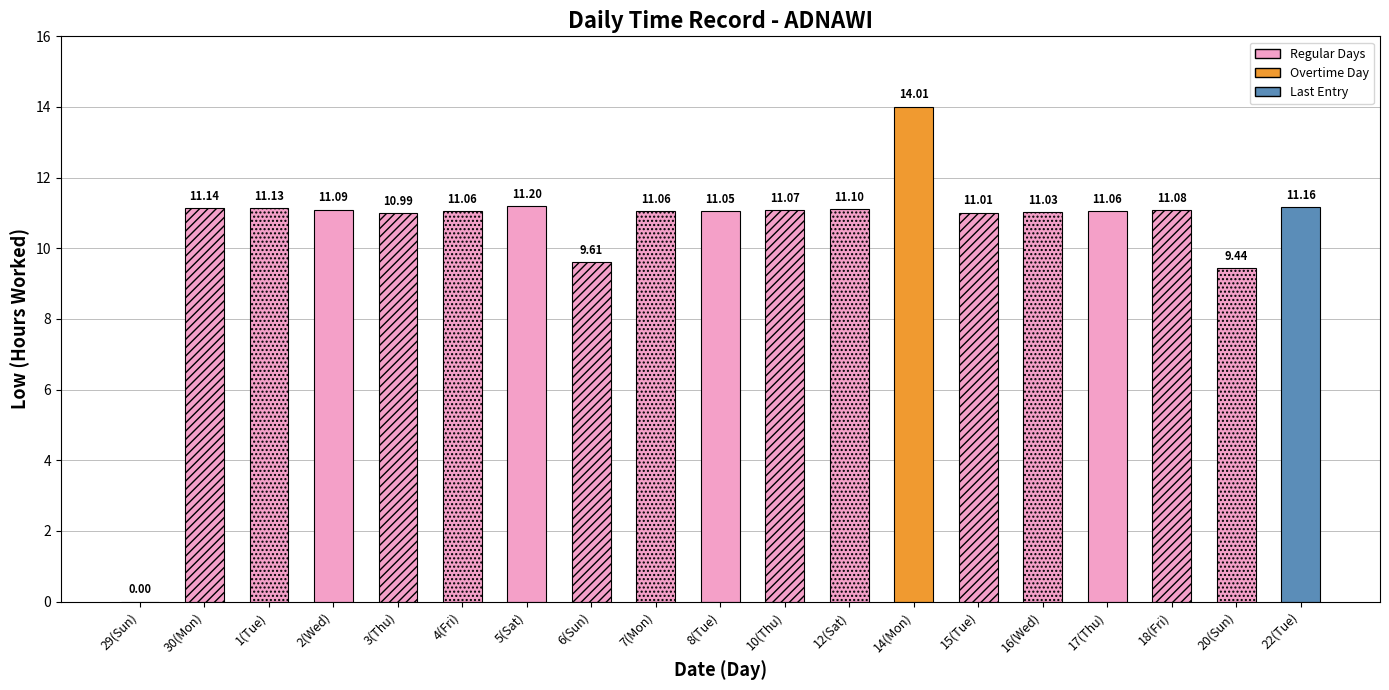

What is the sum of the values at 22(Tue) and 10(Thu)?

22.2